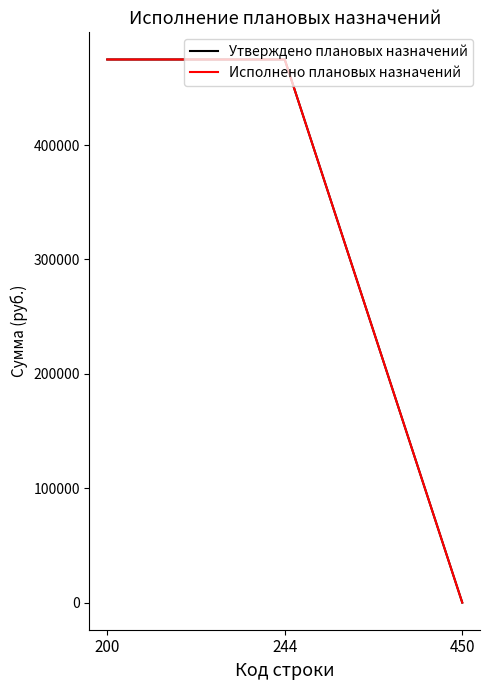

Which category has the highest value across all series?

200